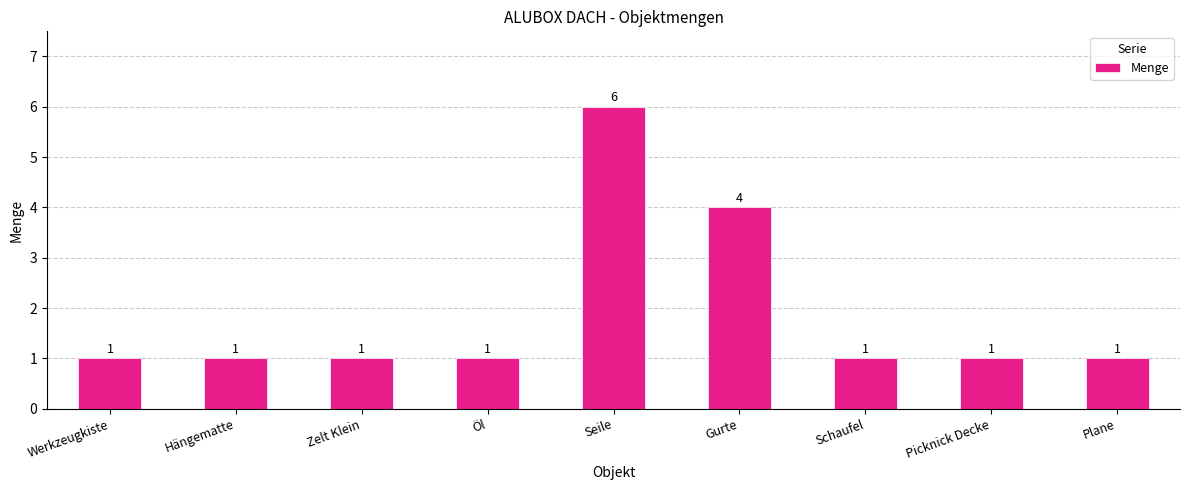

Reading left to right, extract all data points from this chart.

Werkzeugkiste=1	Hängematte=1	Zelt Klein=1	Öl=1	Seile=6	Gurte=4	Schaufel=1	Picknick Decke=1	Plane=1